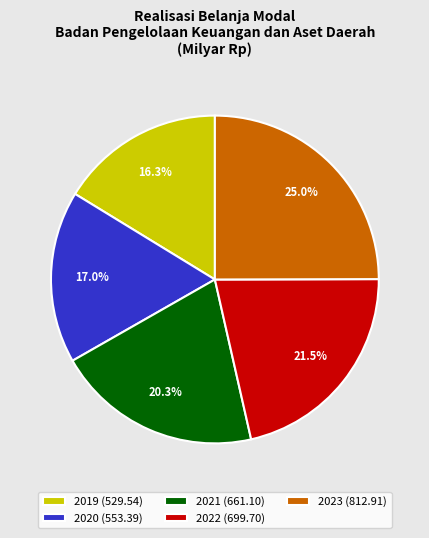

Count the number of slices in the pie.

5